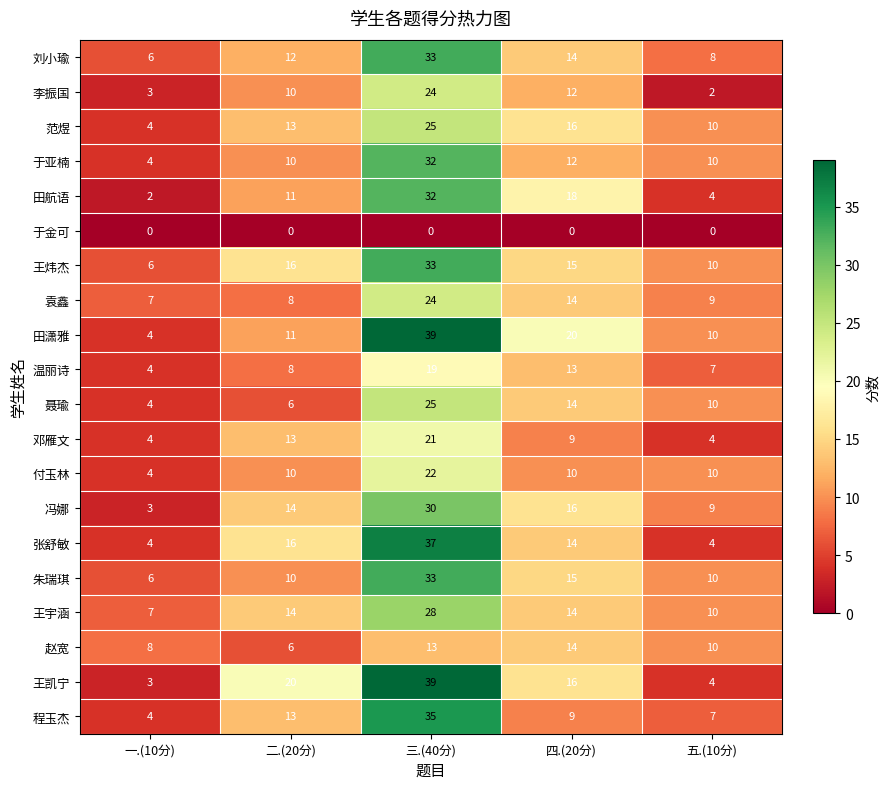

How many data points in 冯娜 are less than 14?

2